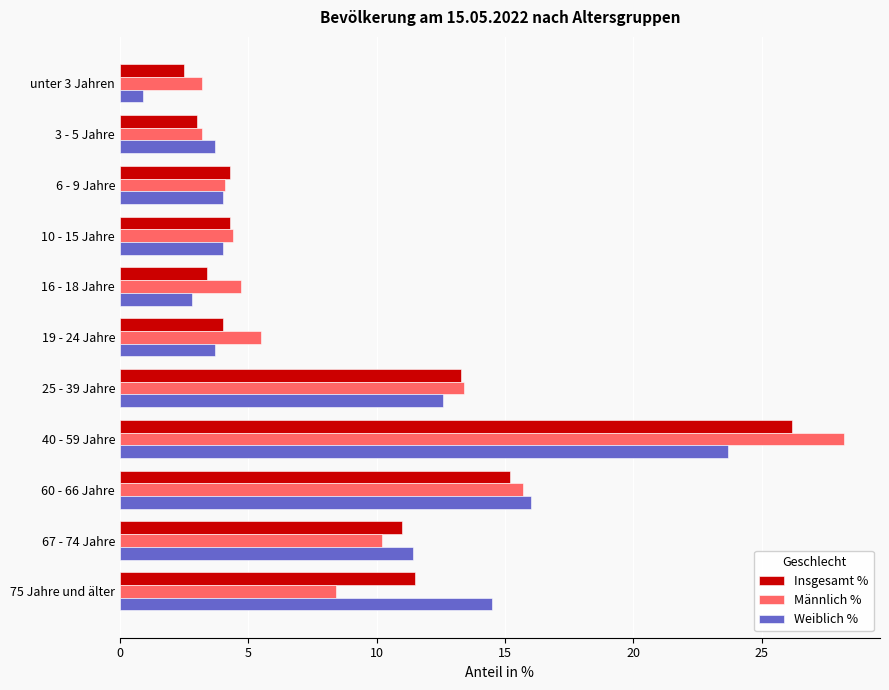

What is the sum of all Männlich % values?

101.0